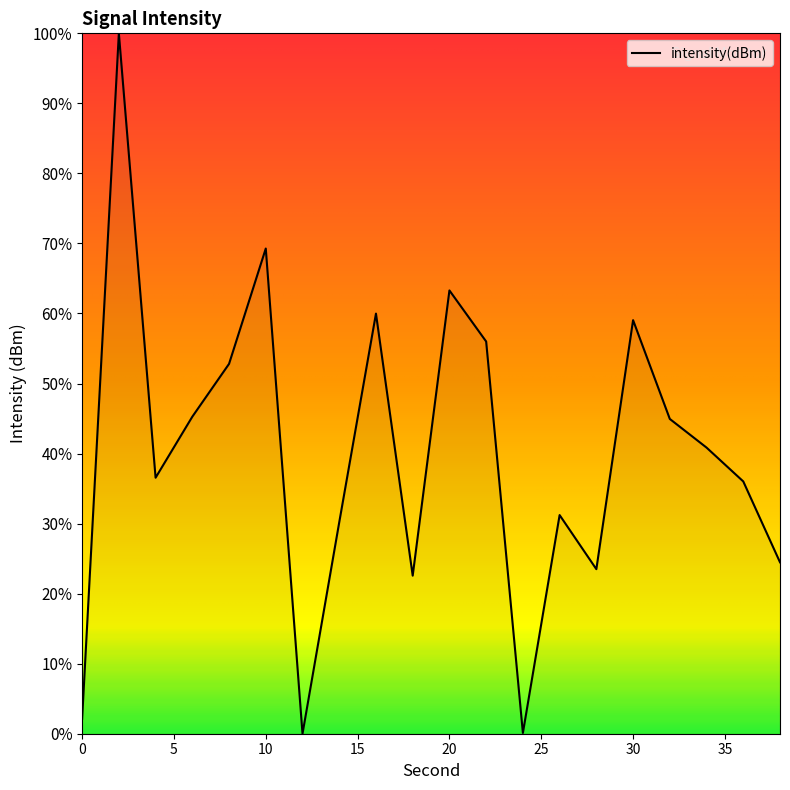

Does the chart display data point markers on the line(s)?

No